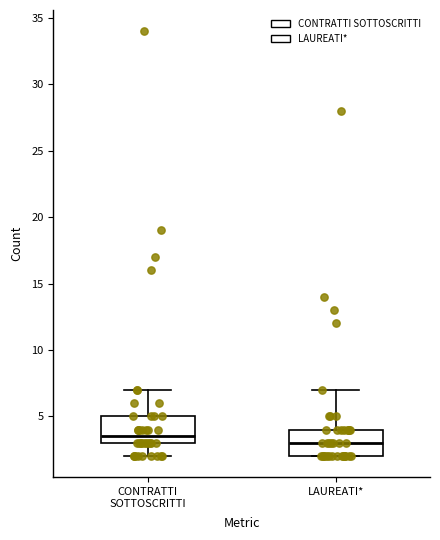

Reading left to right, read every box against the y-axis: the position of its median line, the range the box covers, and the ends of its whiskers. The values are not printed on the chart, so give them approximately, as read against the axis.

CONTRATTI SOTTOSCRITTI: median 3.5, box 3.0 to 5.0, whiskers 2.0 to 7.0
LAUREATI*: median 3.0, box 2.0 to 4.0, whiskers 2.0 to 7.0